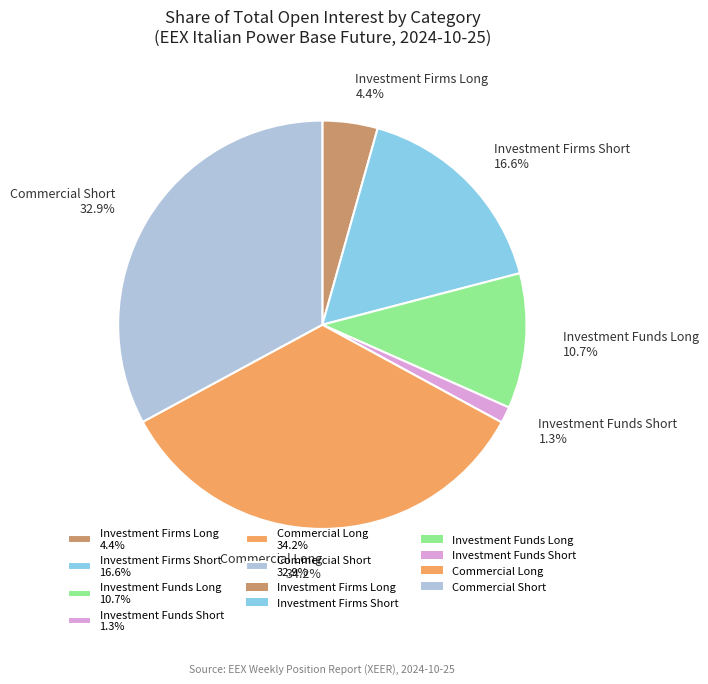

Combined, do Investment Firms Short and Investment Funds Long account for over 50%?

No